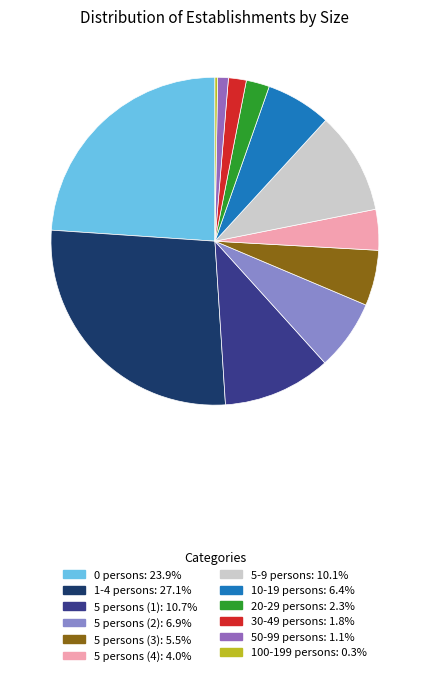

Is it true that 5 persons (4) is 4% of the pie?

True